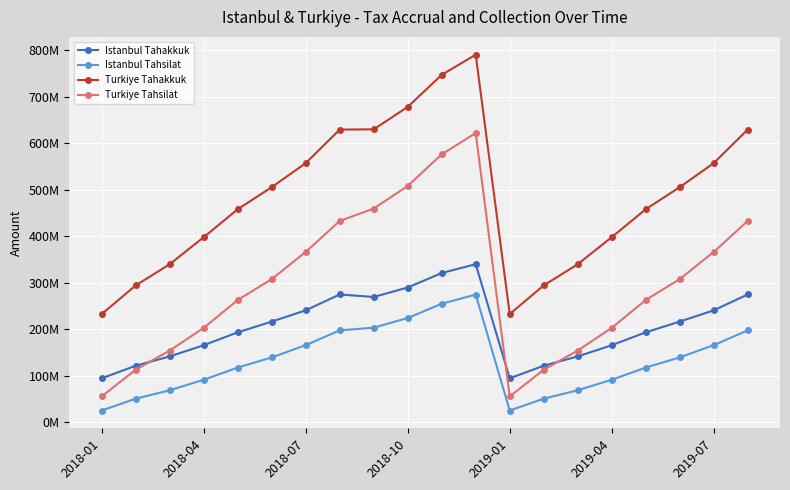

Rank the series by their average value, from highest to lowest.

Turkiye Tahakkuk, Turkiye Tahsilat, Istanbul Tahakkuk, Istanbul Tahsilat